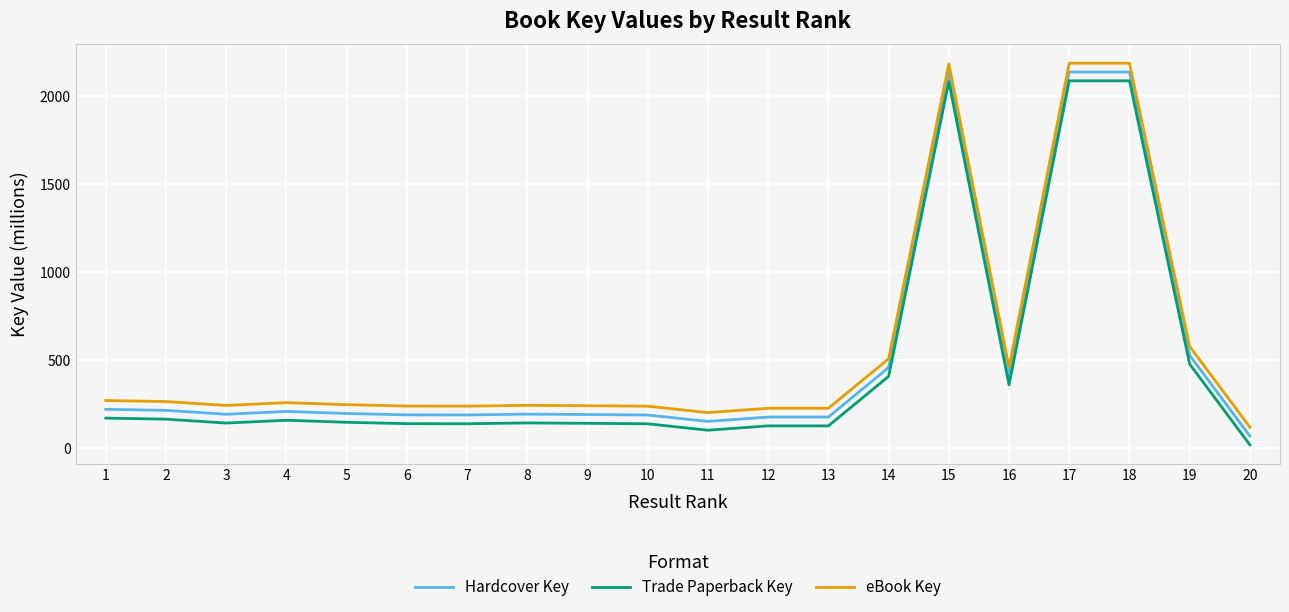

List the series in order of their overall mean, lowest first.

Trade Paperback Key, Hardcover Key, eBook Key